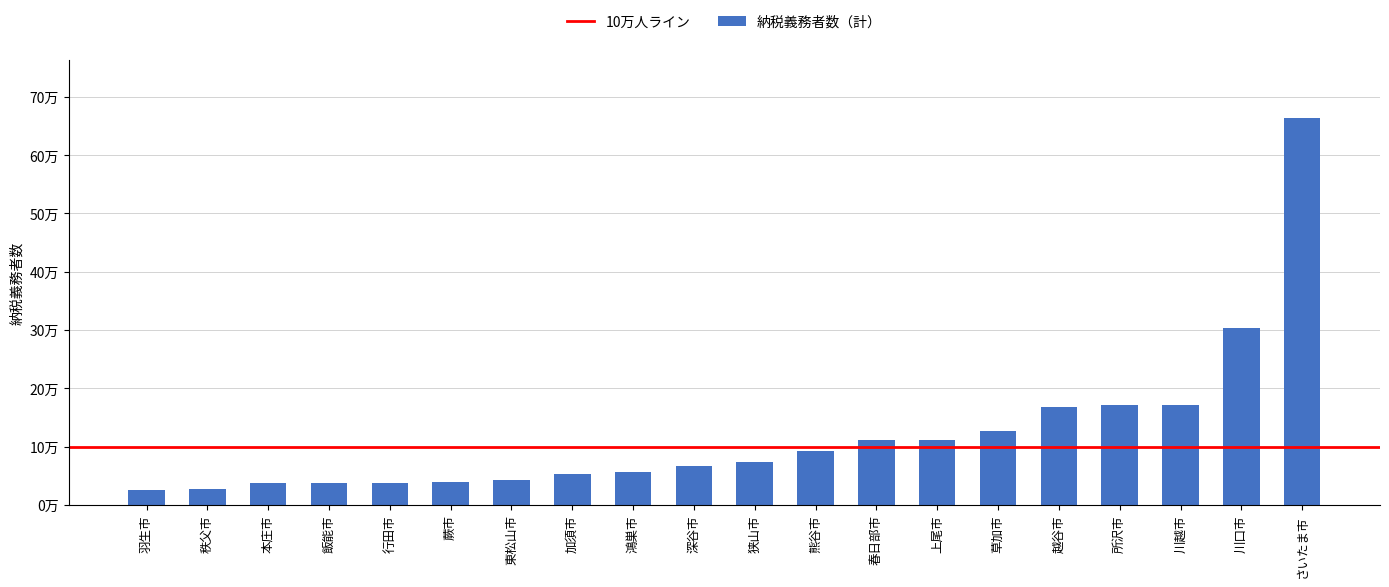

List the labels in order of value, smallest first.

羽生市, 秩父市, 本庄市, 飯能市, 行田市, 蕨市, 東松山市, 加須市, 鴻巣市, 深谷市, 狭山市, 熊谷市, 春日部市, 上尾市, 草加市, 越谷市, 所沢市, 川越市, 川口市, さいたま市